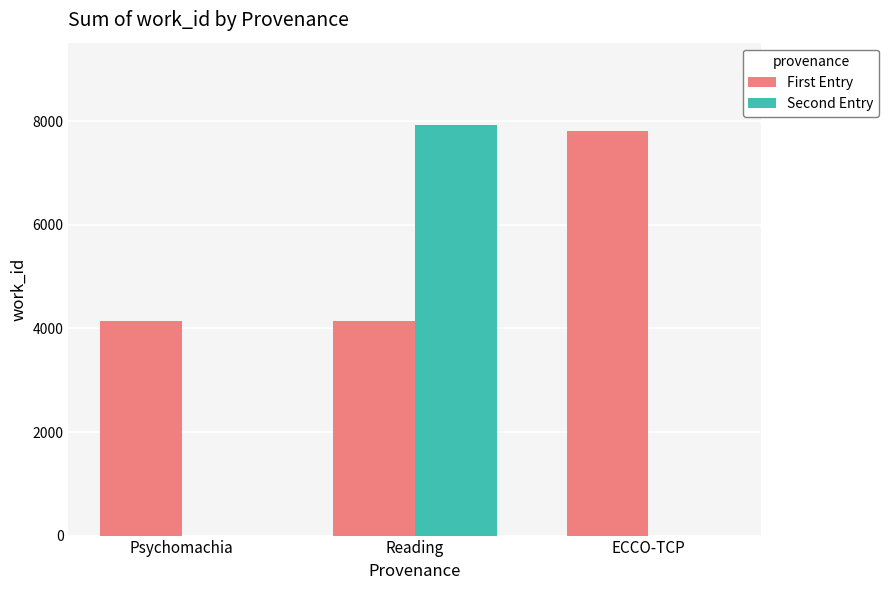

The Second Entry series shows 0 at Psychomachia. True or false?

True